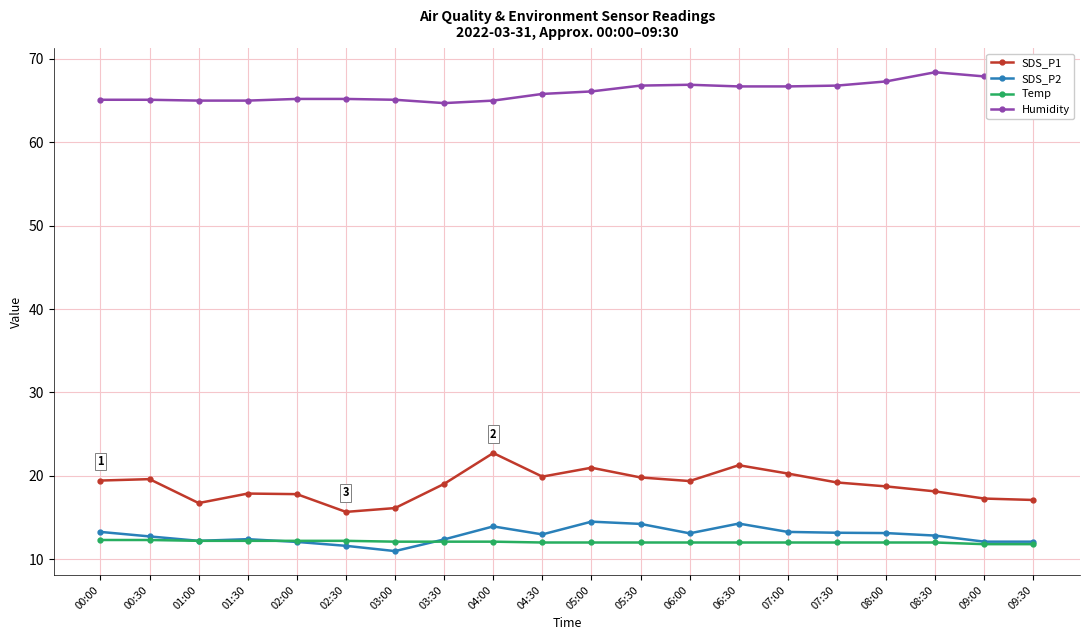

What is the label of the 14th point from the left?

06:30